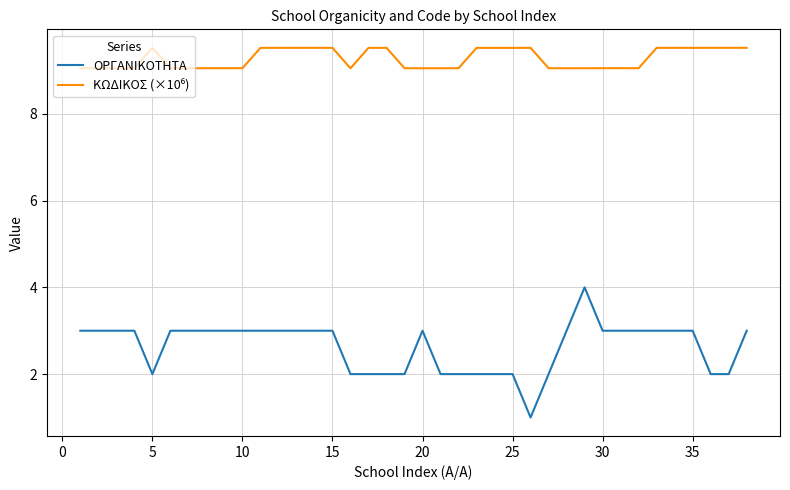

Which series has the largest range (max minus min)?

ΟΡΓΑΝΙΚΟΤΗΤΑ